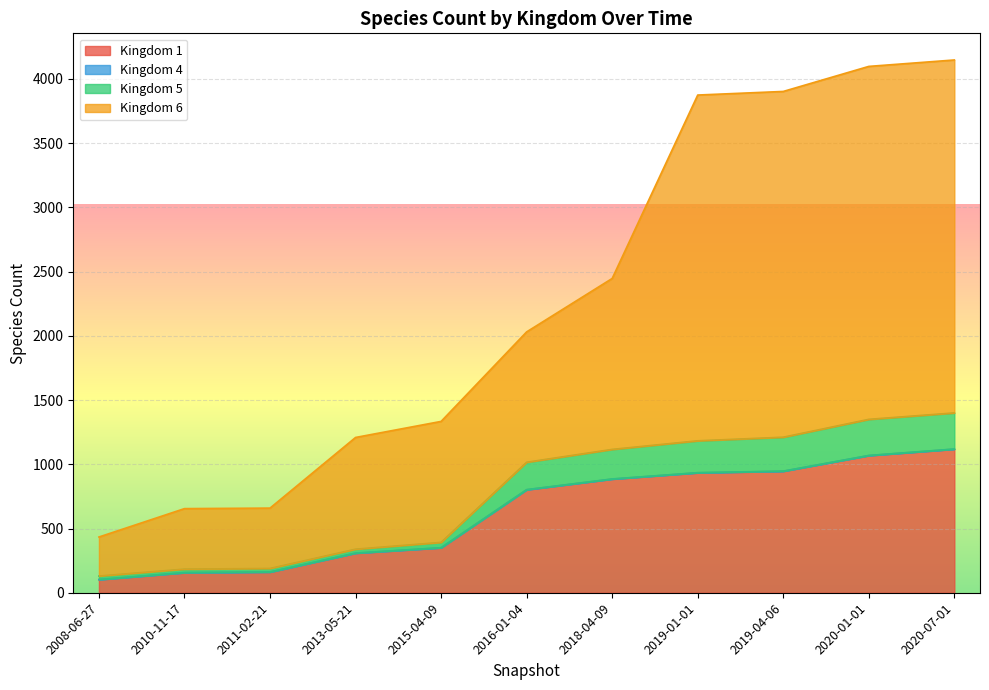

Where is 5 nearest to the value 765?

2016-01-04